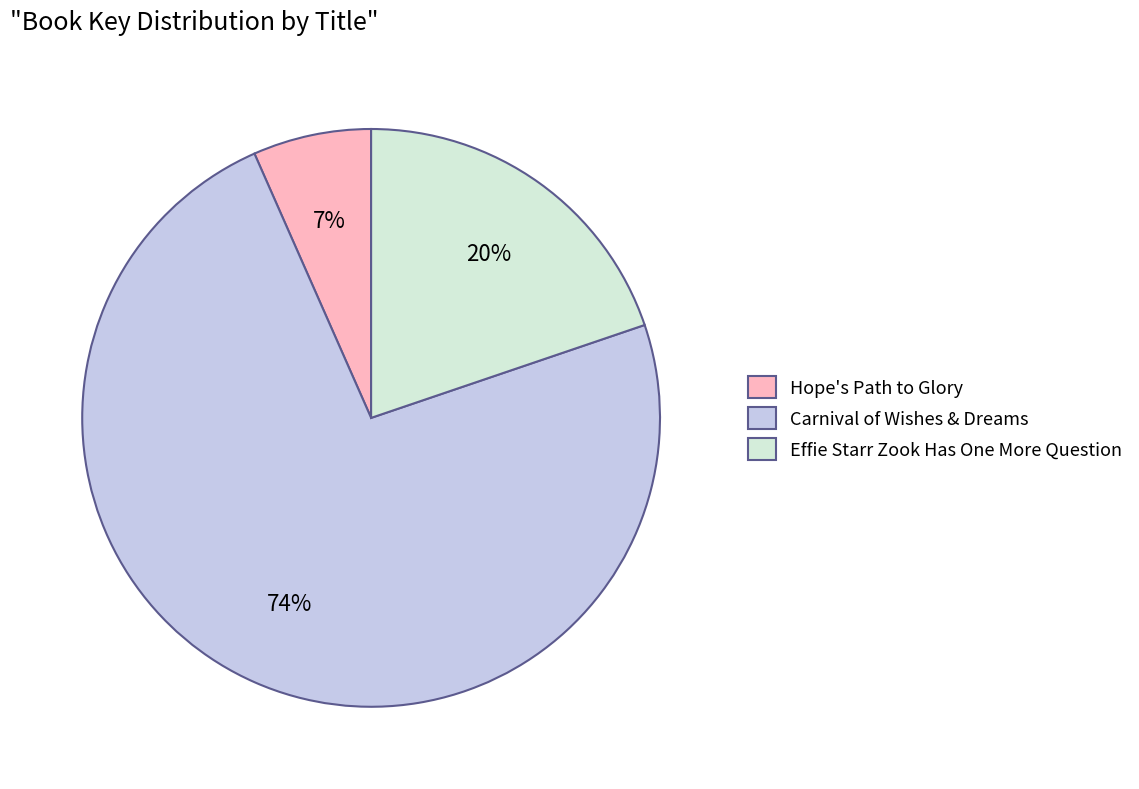

Is it true that Effie Starr Zook Has One More Question is 6% of the pie?

False